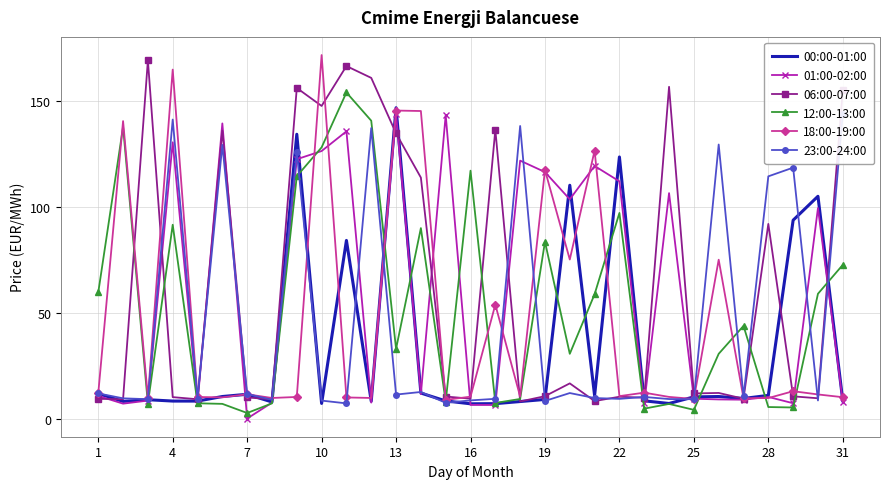

How many interior local valleys does the 23:00-24:00 series have?

11